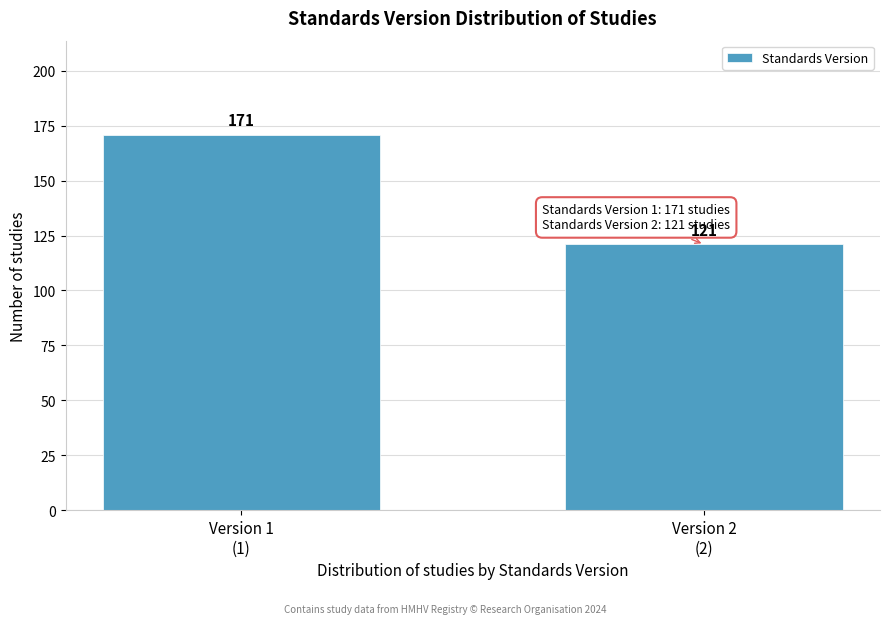

Reading right to left, extract all data points from this chart.

121	171